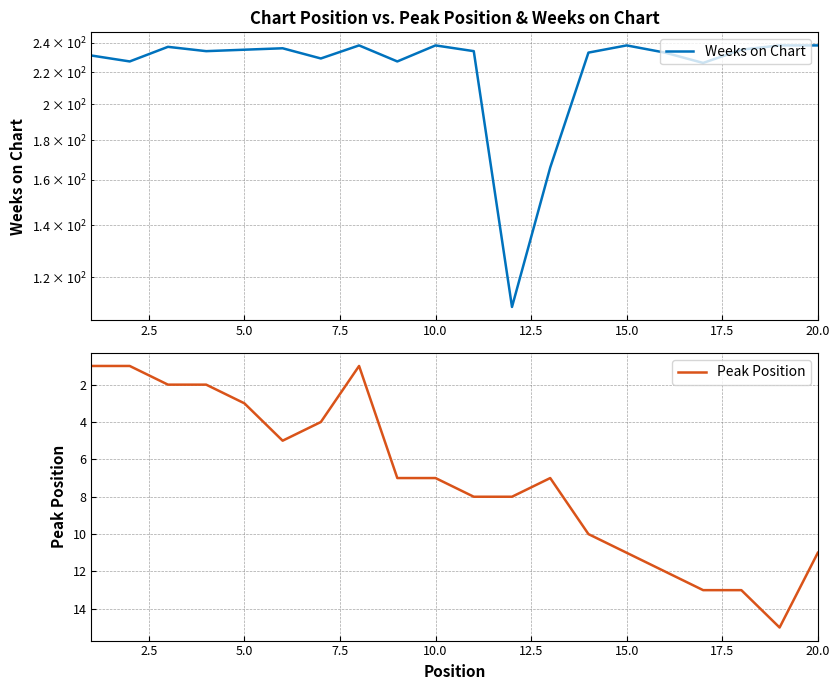

The value of Peak Position at 10.0 is 7. True or false?

True